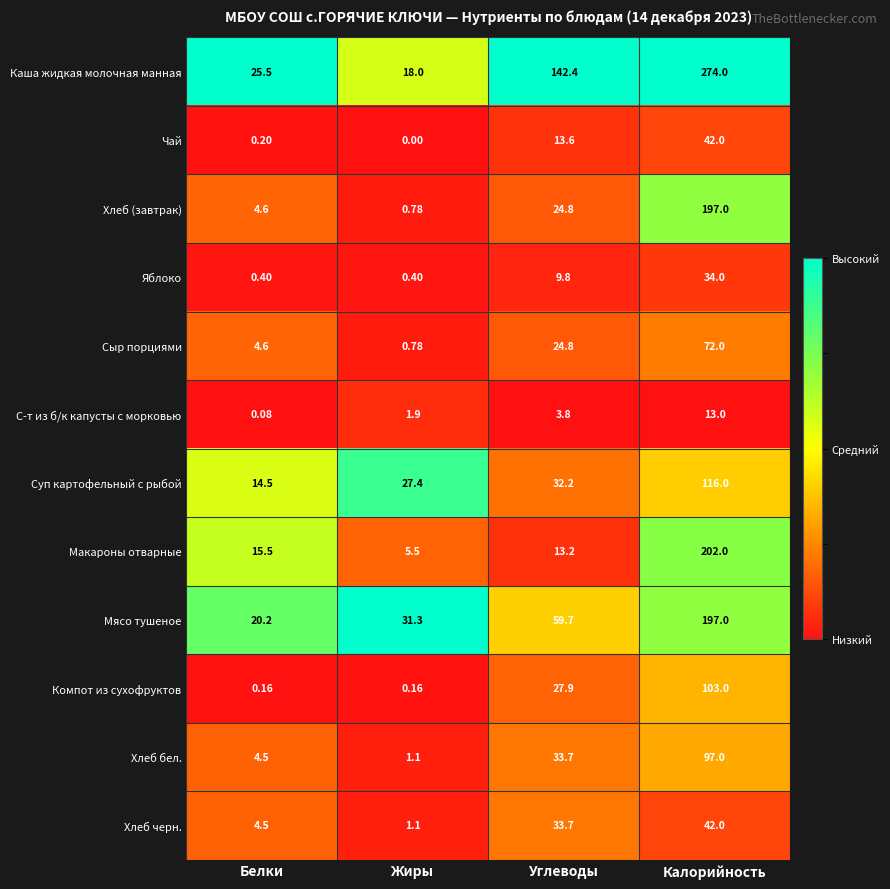

Which label corresponds to the smallest value in the chart?

Жиры